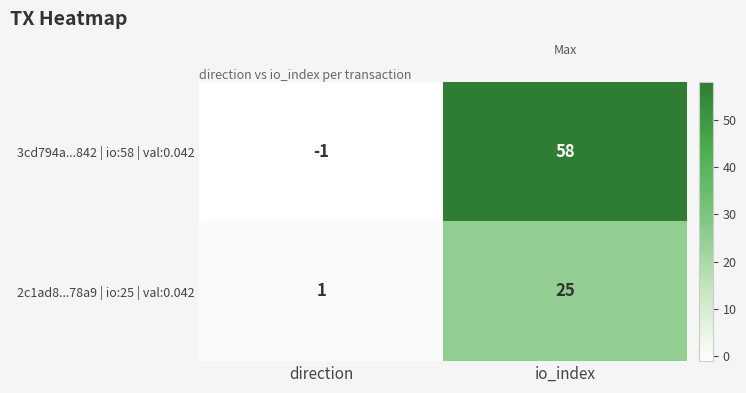

Count the number of data series in this chart.

2